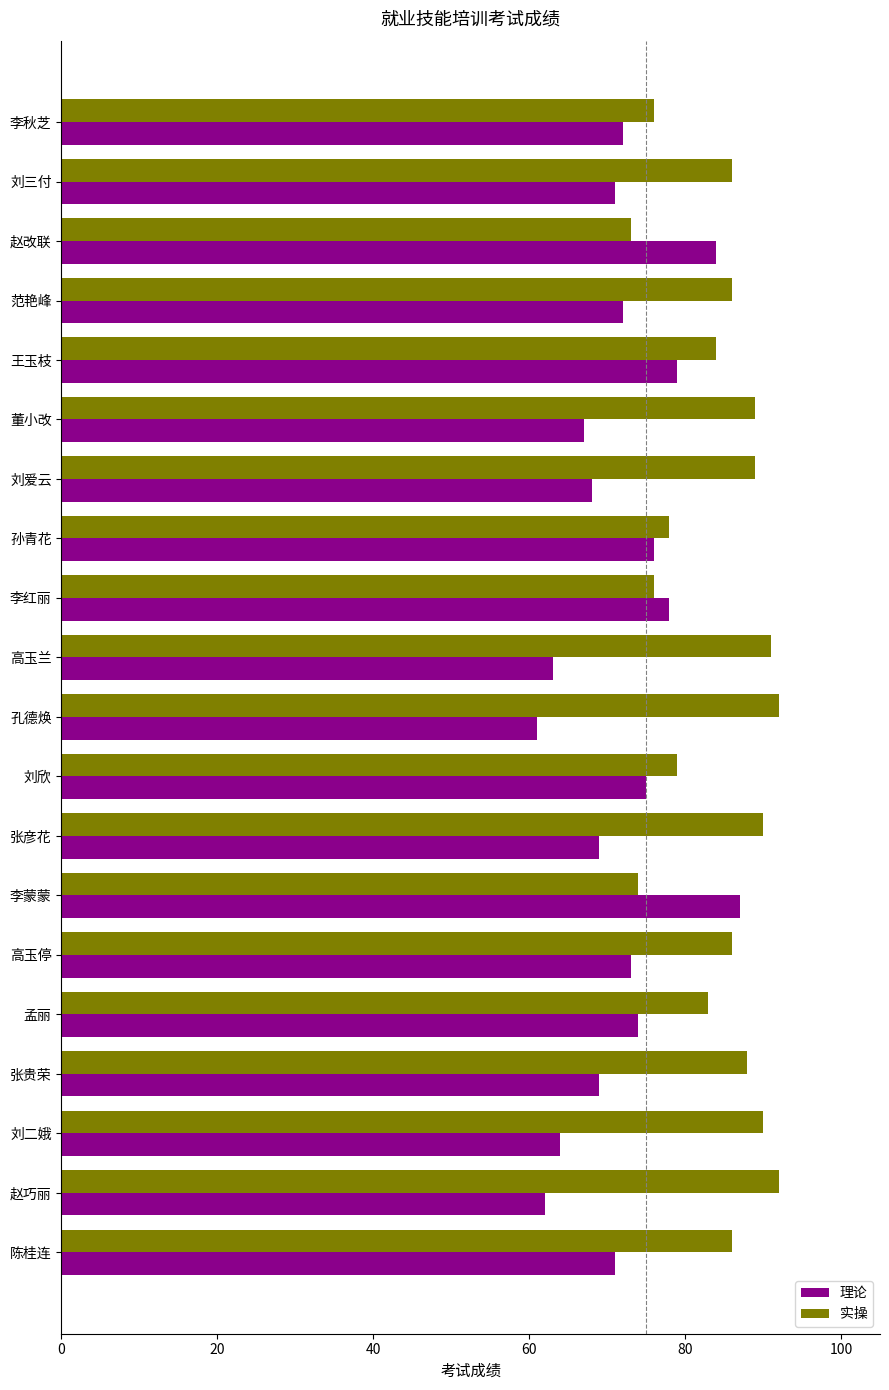

What are all the series names shown in the legend?

理论, 实操